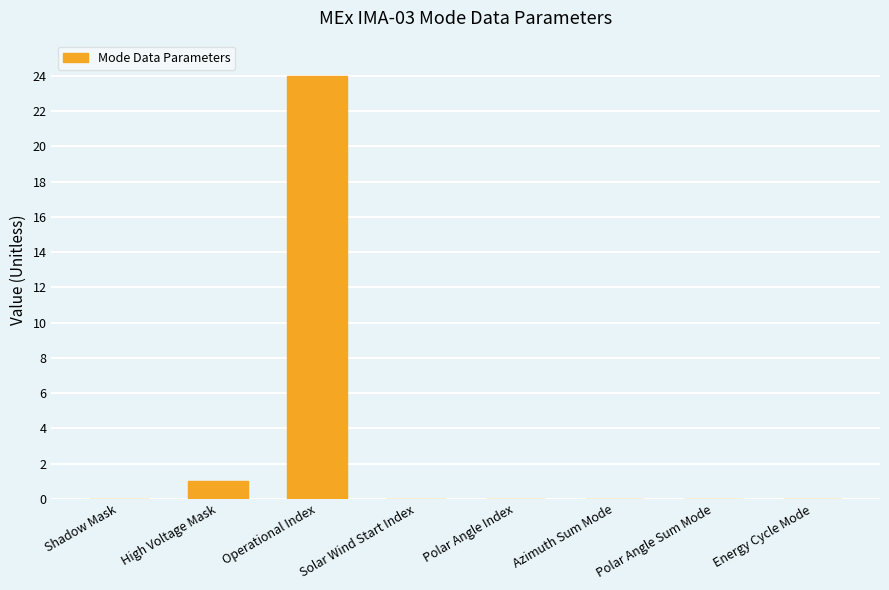

Between Operational Index and Solar Wind Start Index, which is larger?

Operational Index